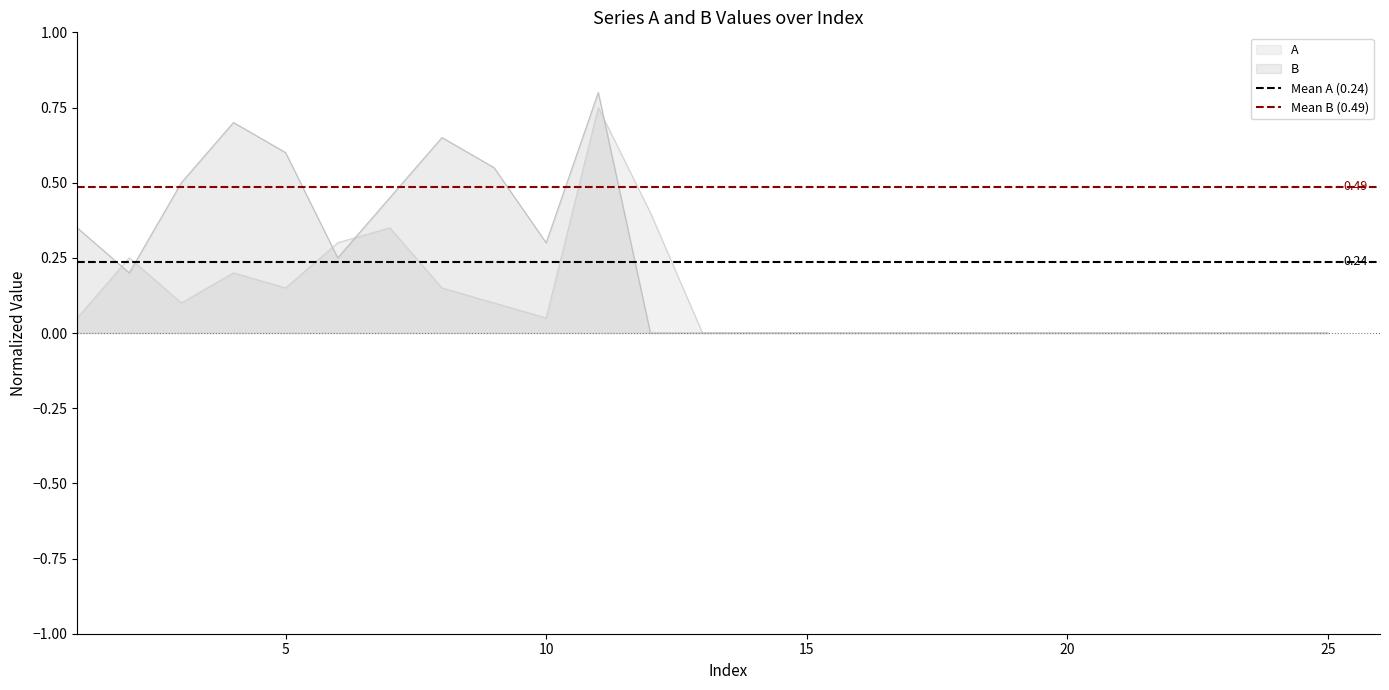

What is the sum of the Mean B (0.49) values at 5 and 0?

1.0